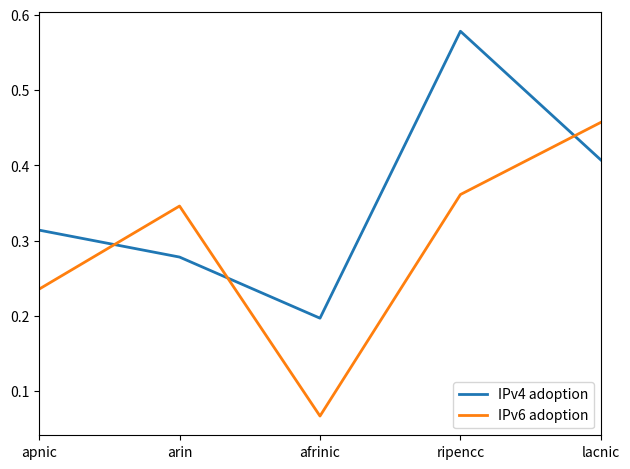

List the series in order of their peak value, highest first.

IPv4 adoption, IPv6 adoption